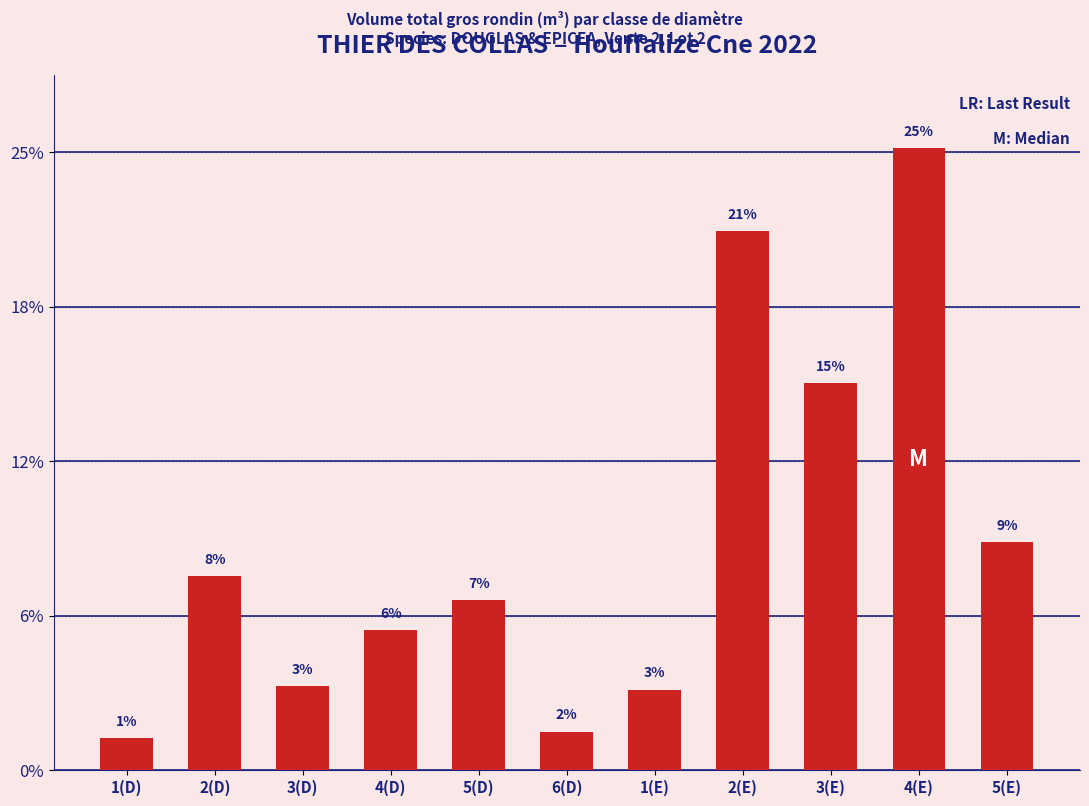

List the labels in order of value, largest first.

4(E), 2(E), 3(E), 5(E), 2(D), 5(D), 4(D), 3(D), 1(E), 6(D), 1(D)